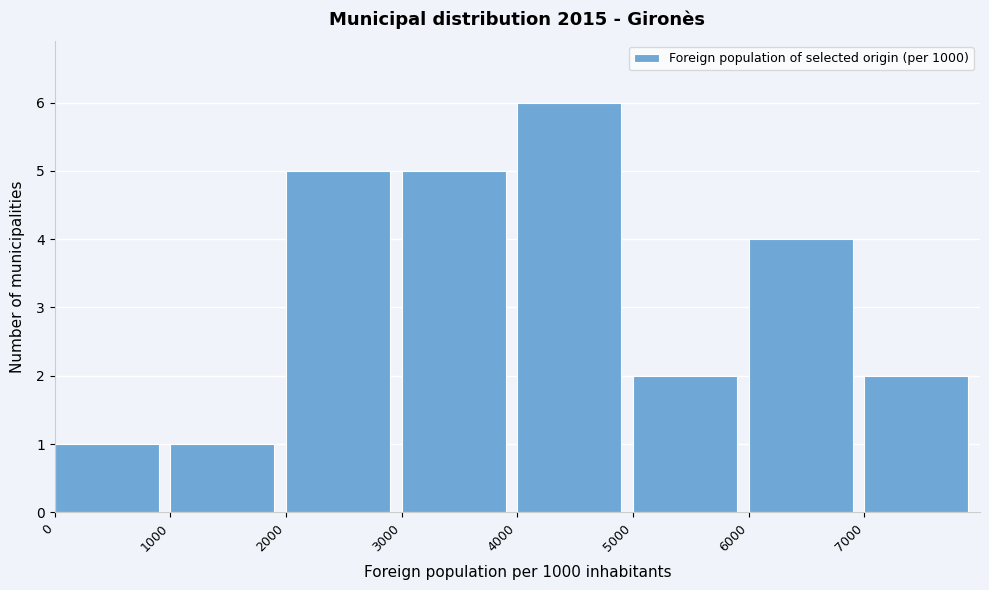

Reading left to right, list every bar in this chart as the range it spans on the x-axis followed by its height. The values are not printed on the chart, so give them approximately, as read against the axis.

0 to 1000: 1
1000 to 2000: 1
2000 to 3000: 5
3000 to 4000: 5
4000 to 5000: 6
5000 to 6000: 2
6000 to 7000: 4
7000 to 8000: 2